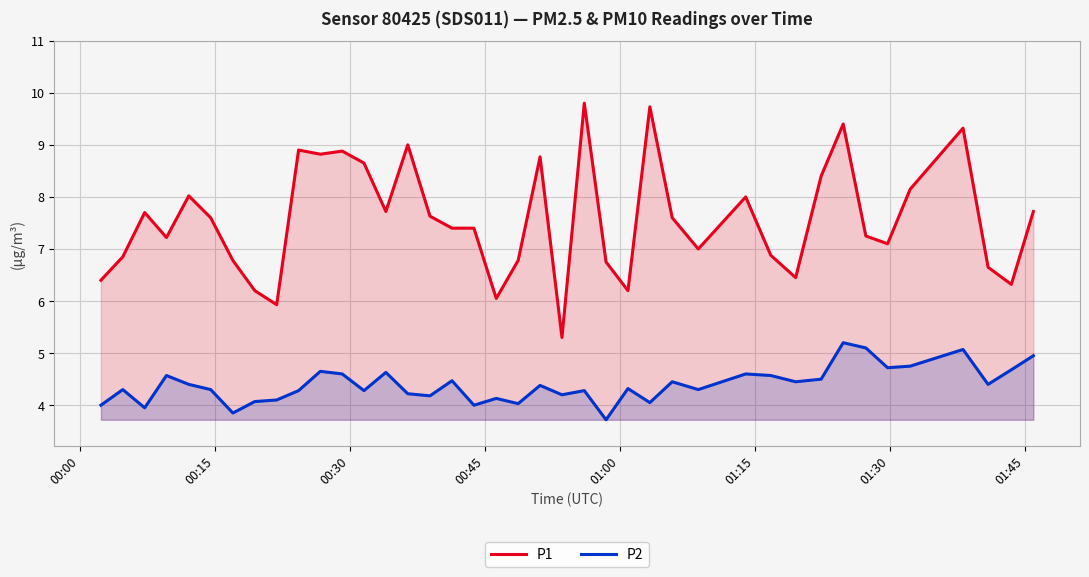

Rank the series by their maximum value, from lowest to highest.

P2, P1